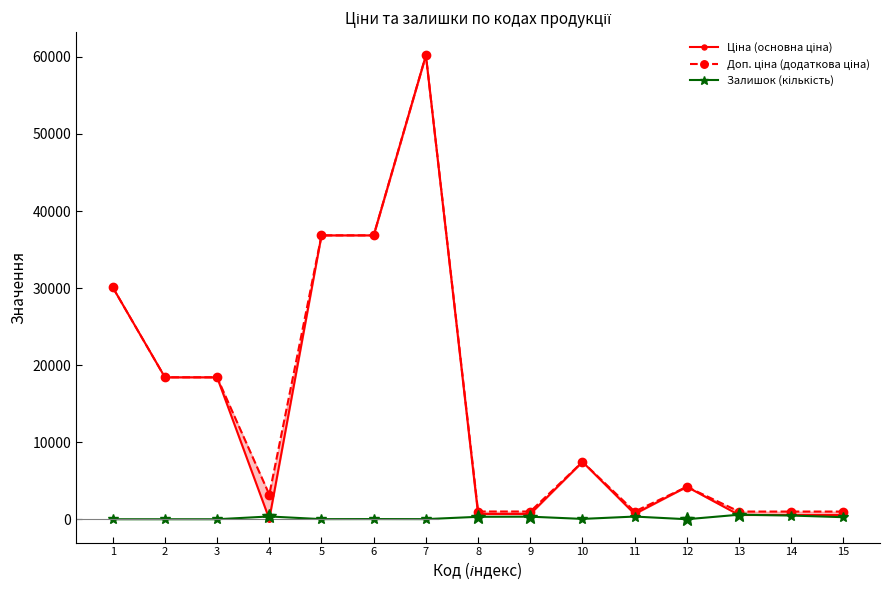

At which category is the sum across all series the highest?

7